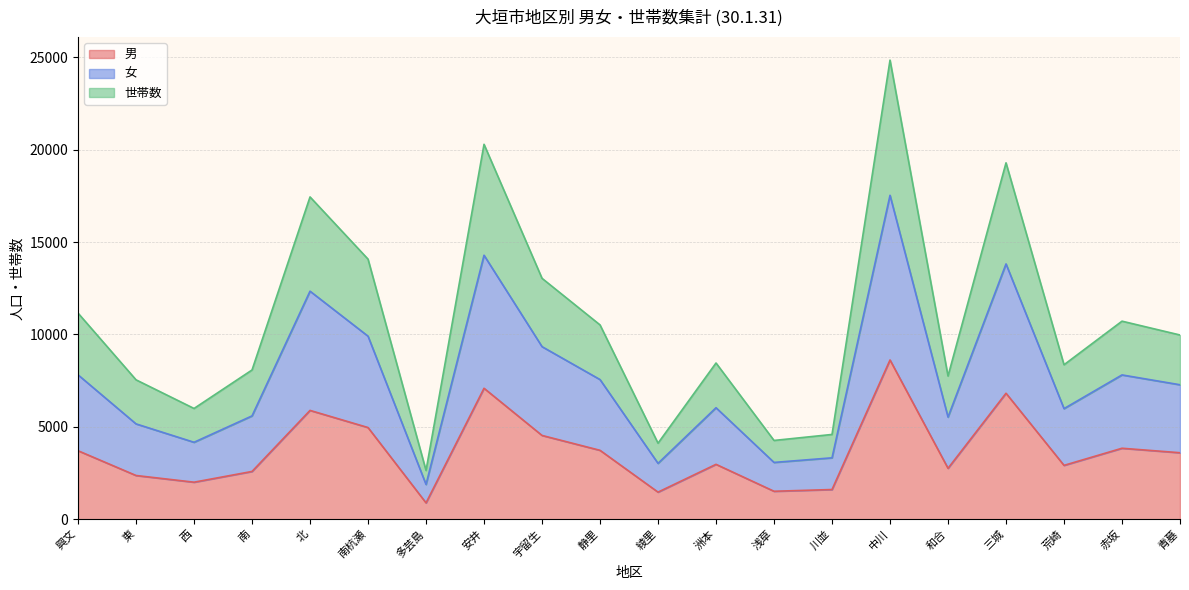

What is the smallest value displayed?

889